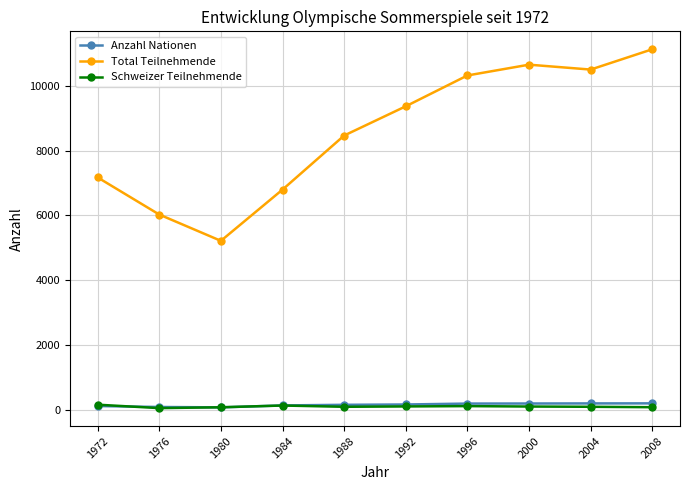

Which series has the largest total across all categories?

Total Teilnehmende